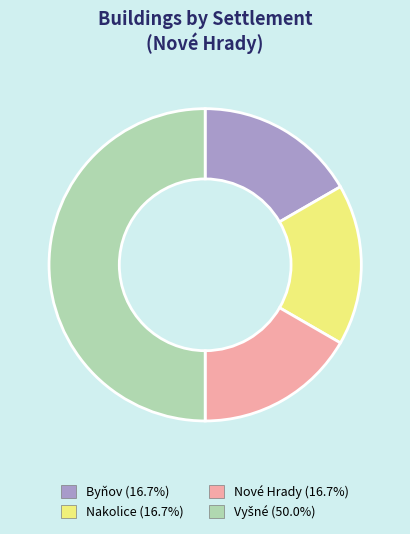

Is the sum of Byňov (16.7%) and Nové Hrady (16.7%) greater than half?

No